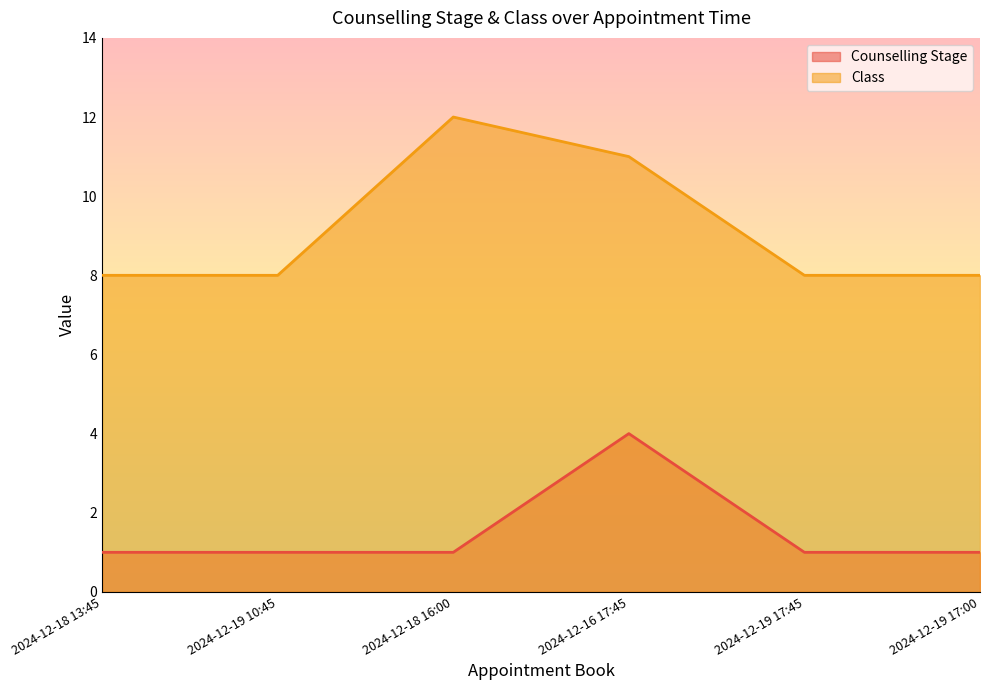

How many lines are shown in the chart?

2